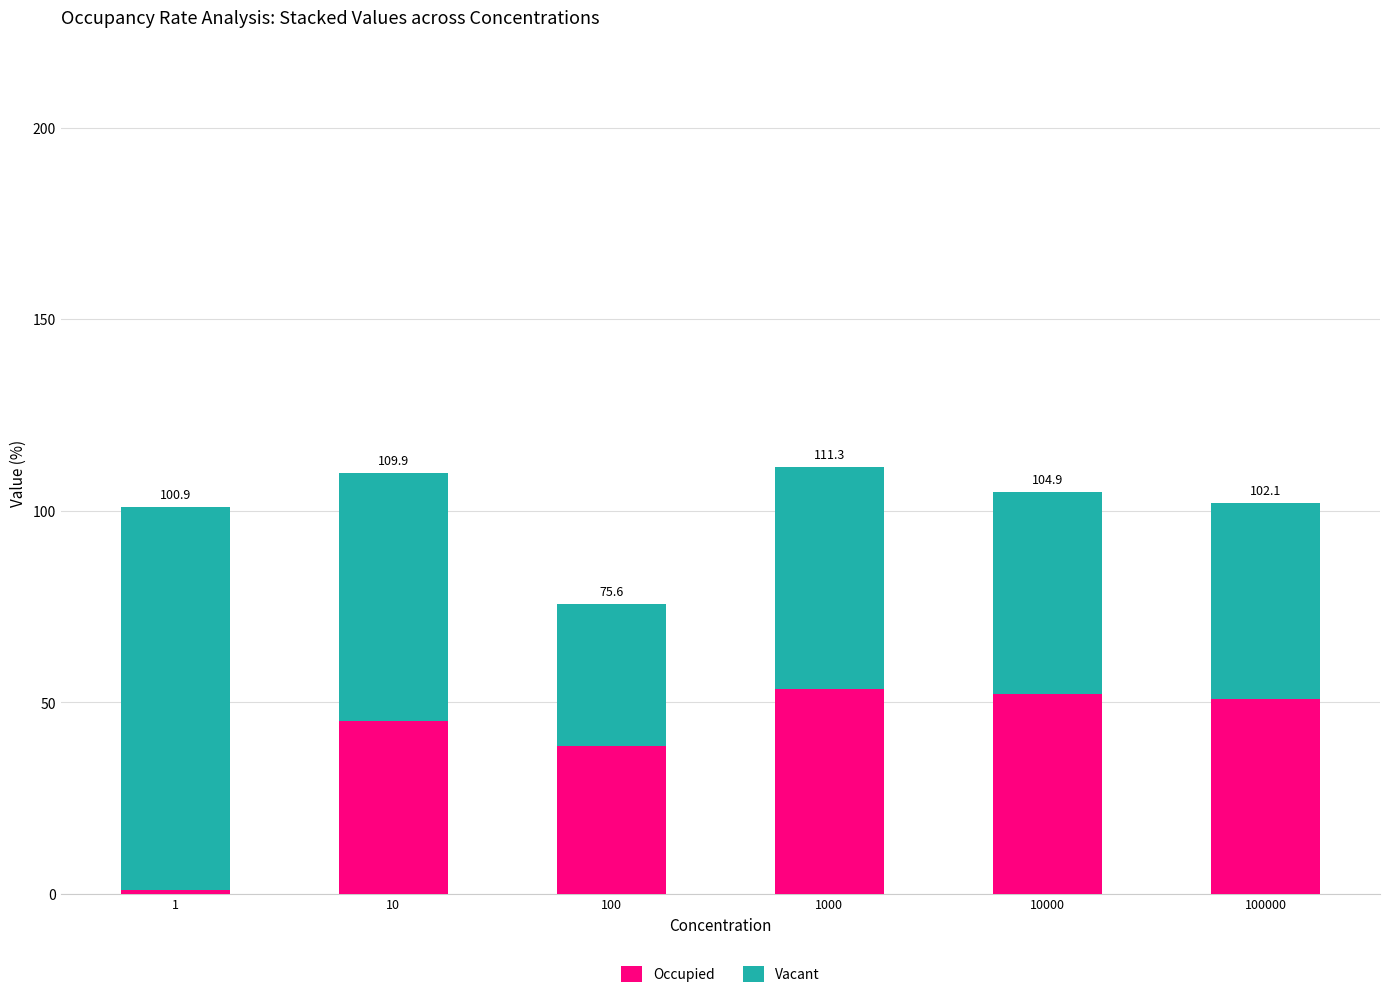

At which label does Vacant first exceed 57?

1